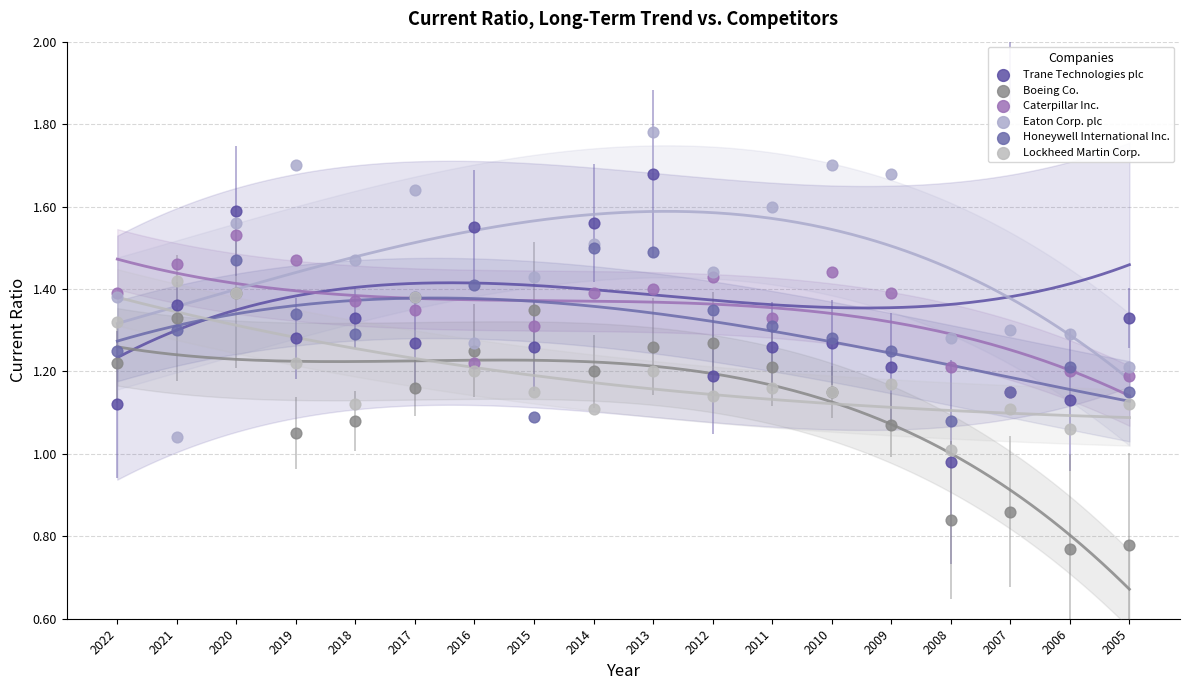

At how many categories does at least one series exceed 0?

18